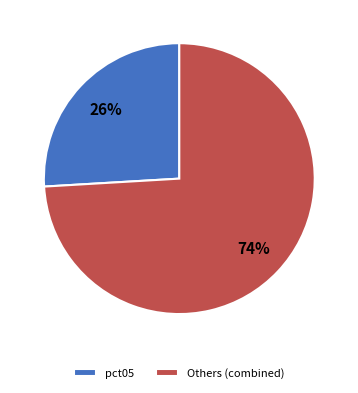

Combined, do Others (combined) and pct05 account for over 50%?

Yes